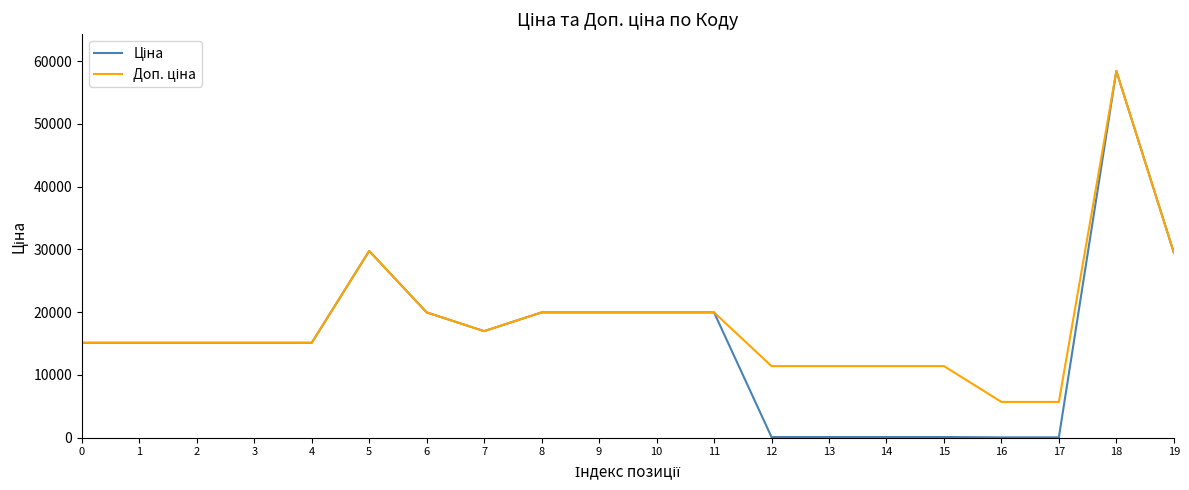

What is the greatest value displayed?

58426.5